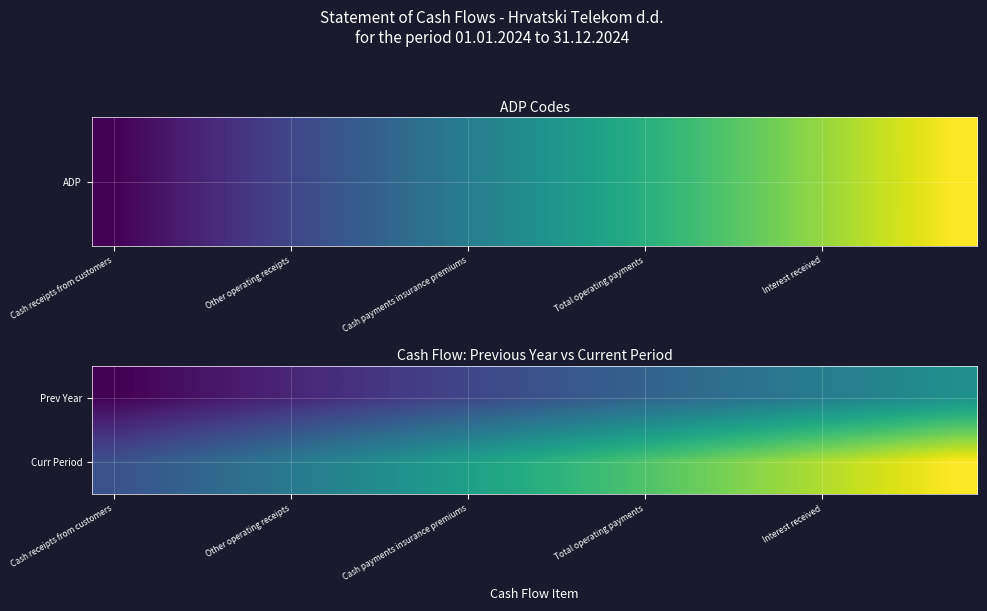

List the series in order of their peak value, highest first.

Curr Period, Prev Year